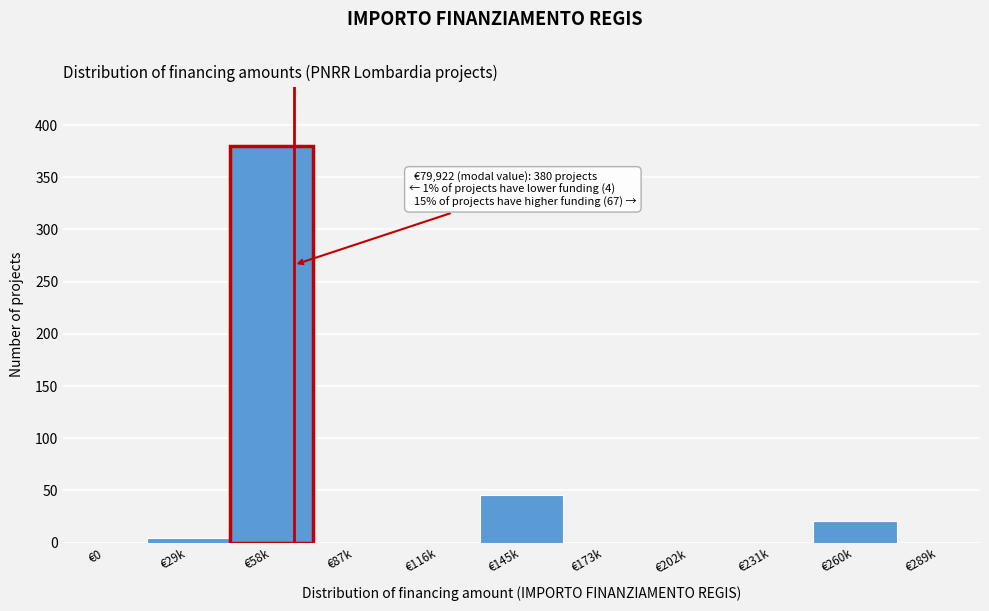

Reading right to left, extract all data points from this chart.

€289k=0	€260k=21	€231k=0	€202k=0	€173k=0	€145k=46	€116k=0	€87k=0	€58k=380	€29k=4	€0=0